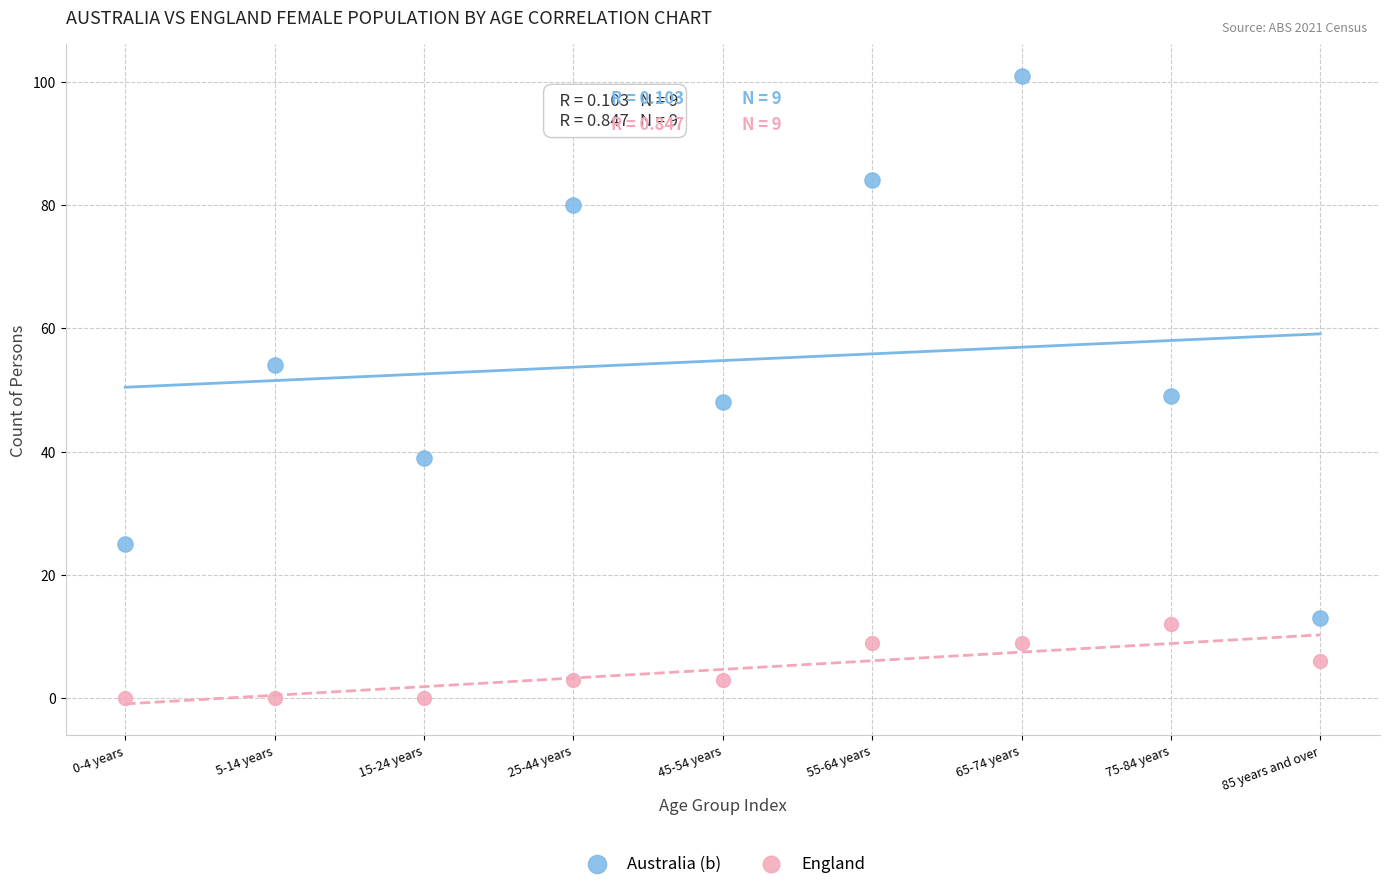

In the Australia (b) series, what Y value is closest to 57?

54